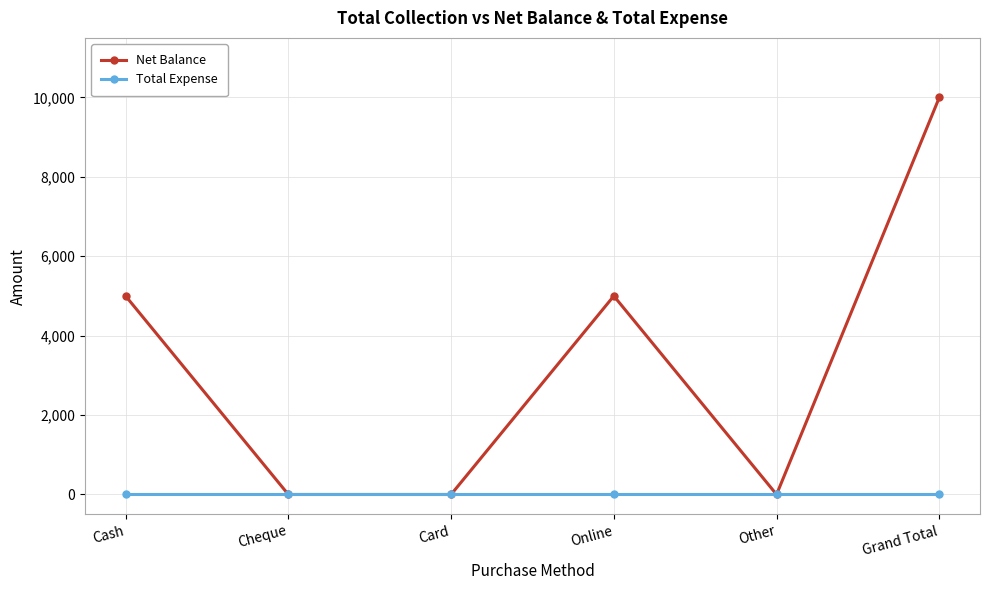

Between Card and Online, which series saw the biggest shift?

Net Balance